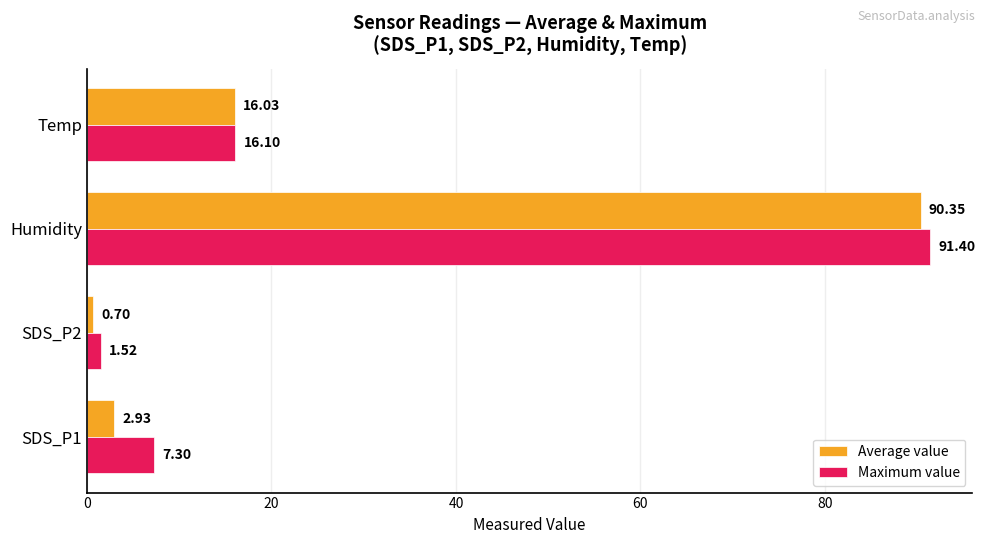

What is the sum of all Maximum value values?

116.3